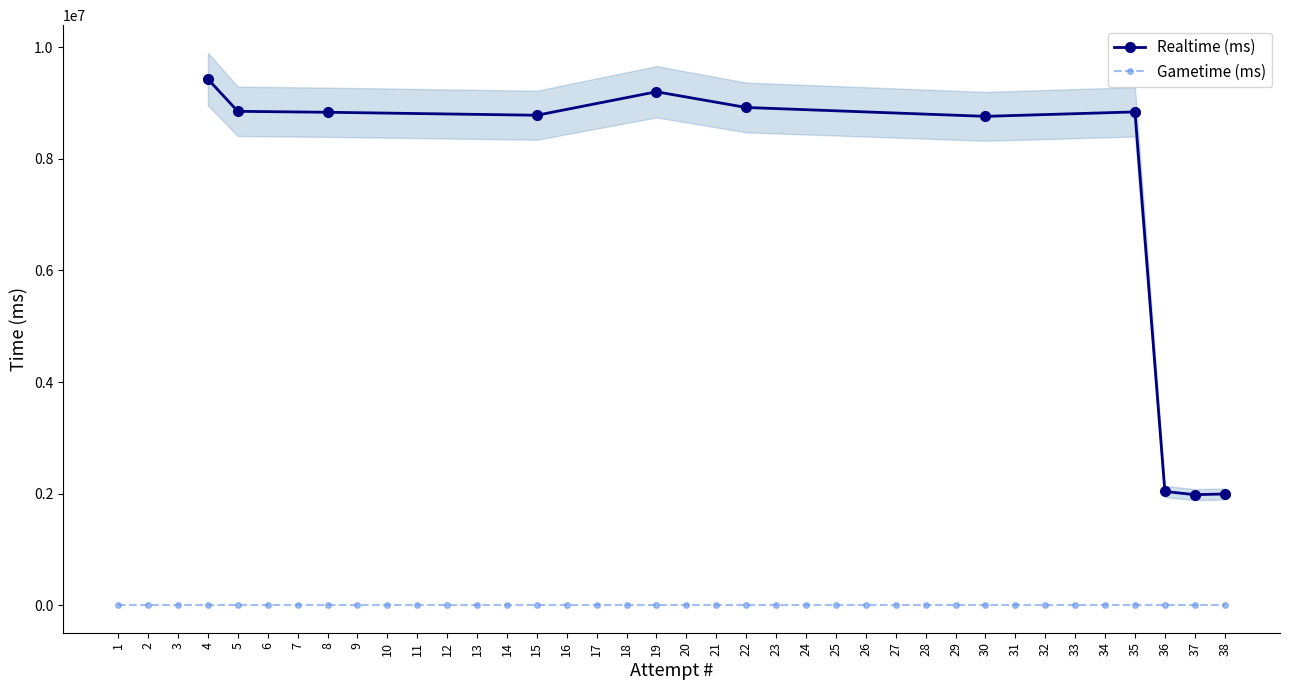

Rank the series by their average value, from lowest to highest.

Gametime (ms), Realtime (ms)